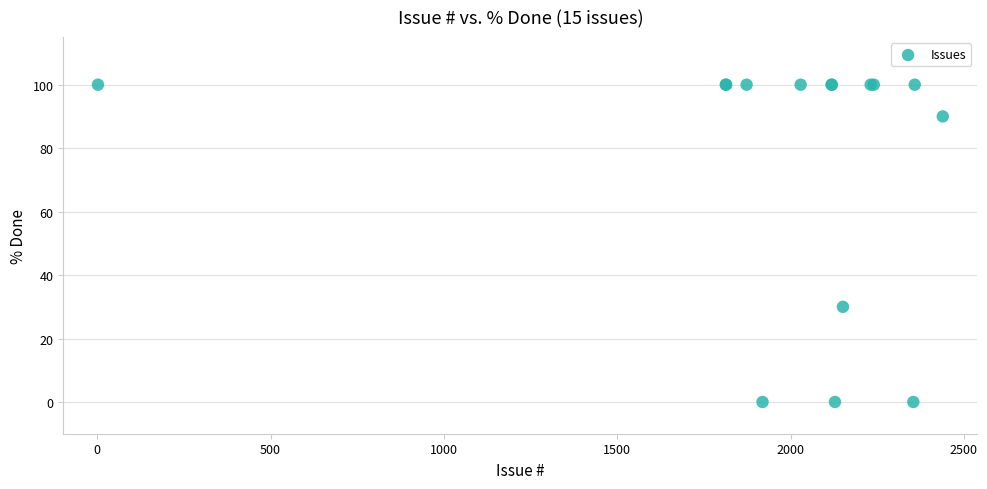

What Y value in the scatter plot is closest to 50?

30